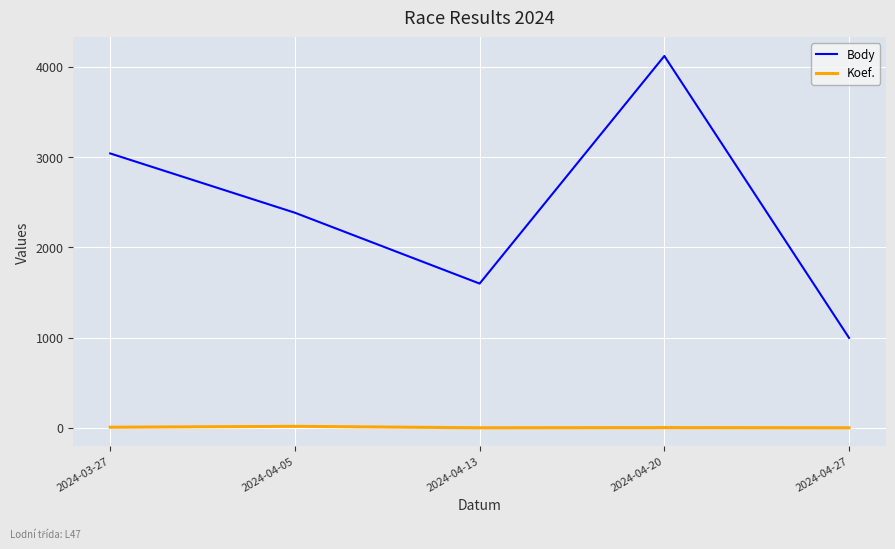

What is the difference between the maximum and second lowest values in the Body series?

2522